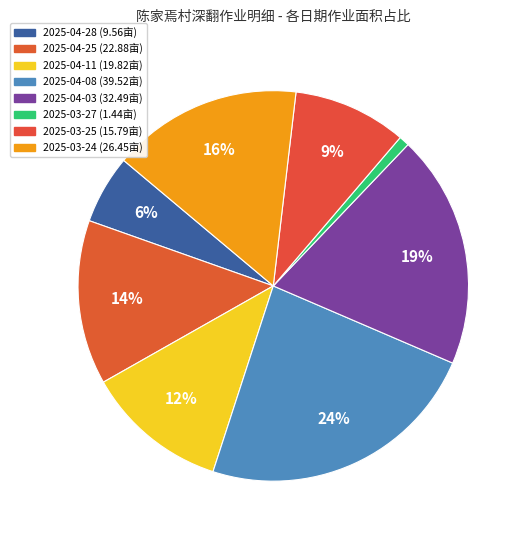

How many segments does this pie chart have?

8